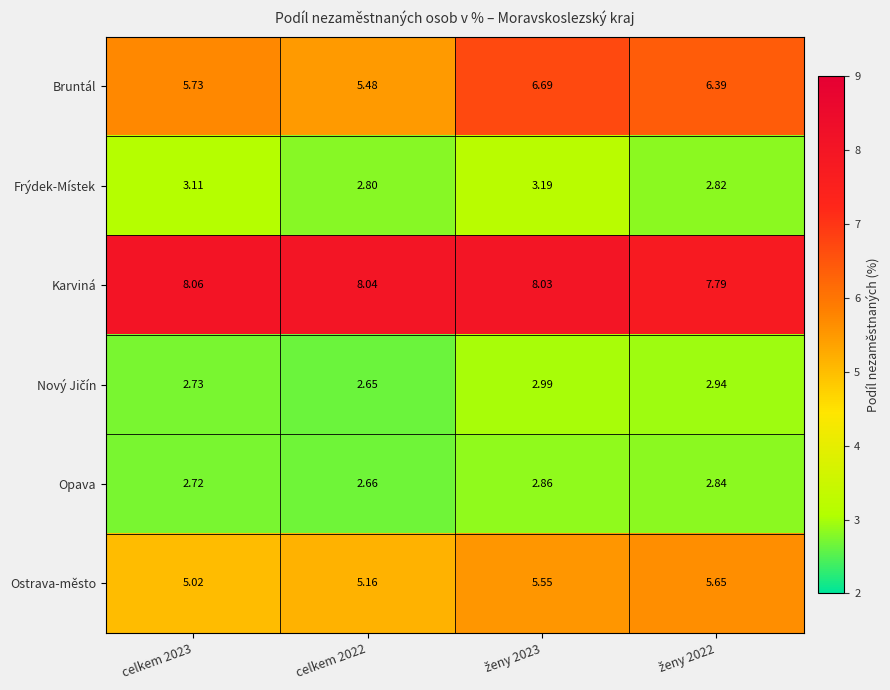

Which series has the largest range (max minus min)?

Bruntál